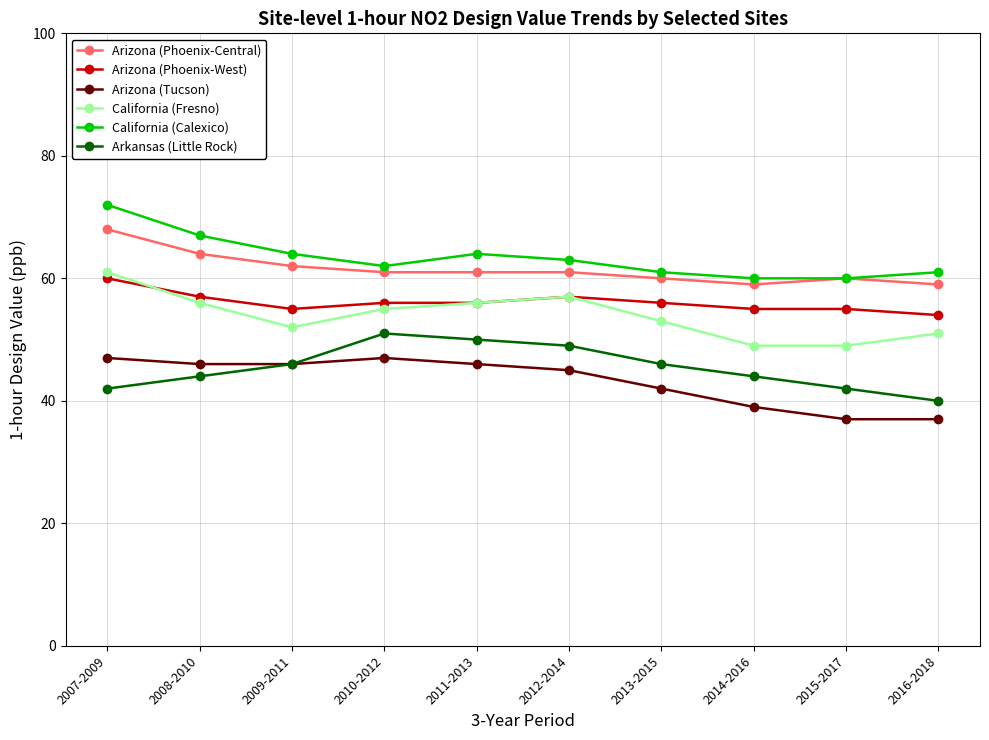

Reading left to right, what are all the values shown in this chart?

Arizona (Phoenix-Central): 2007-2009=68	2008-2010=64	2009-2011=62	2010-2012=61	2011-2013=61	2012-2014=61	2013-2015=60	2014-2016=59	2015-2017=60	2016-2018=59
Arizona (Phoenix-West): 2007-2009=60	2008-2010=57	2009-2011=55	2010-2012=56	2011-2013=56	2012-2014=57	2013-2015=56	2014-2016=55	2015-2017=55	2016-2018=54
Arizona (Tucson): 2007-2009=47	2008-2010=46	2009-2011=46	2010-2012=47	2011-2013=46	2012-2014=45	2013-2015=42	2014-2016=39	2015-2017=37	2016-2018=37
California (Fresno): 2007-2009=61	2008-2010=56	2009-2011=52	2010-2012=55	2011-2013=56	2012-2014=57	2013-2015=53	2014-2016=49	2015-2017=49	2016-2018=51
California (Calexico): 2007-2009=72	2008-2010=67	2009-2011=64	2010-2012=62	2011-2013=64	2012-2014=63	2013-2015=61	2014-2016=60	2015-2017=60	2016-2018=61
Arkansas (Little Rock): 2007-2009=42	2008-2010=44	2009-2011=46	2010-2012=51	2011-2013=50	2012-2014=49	2013-2015=46	2014-2016=44	2015-2017=42	2016-2018=40